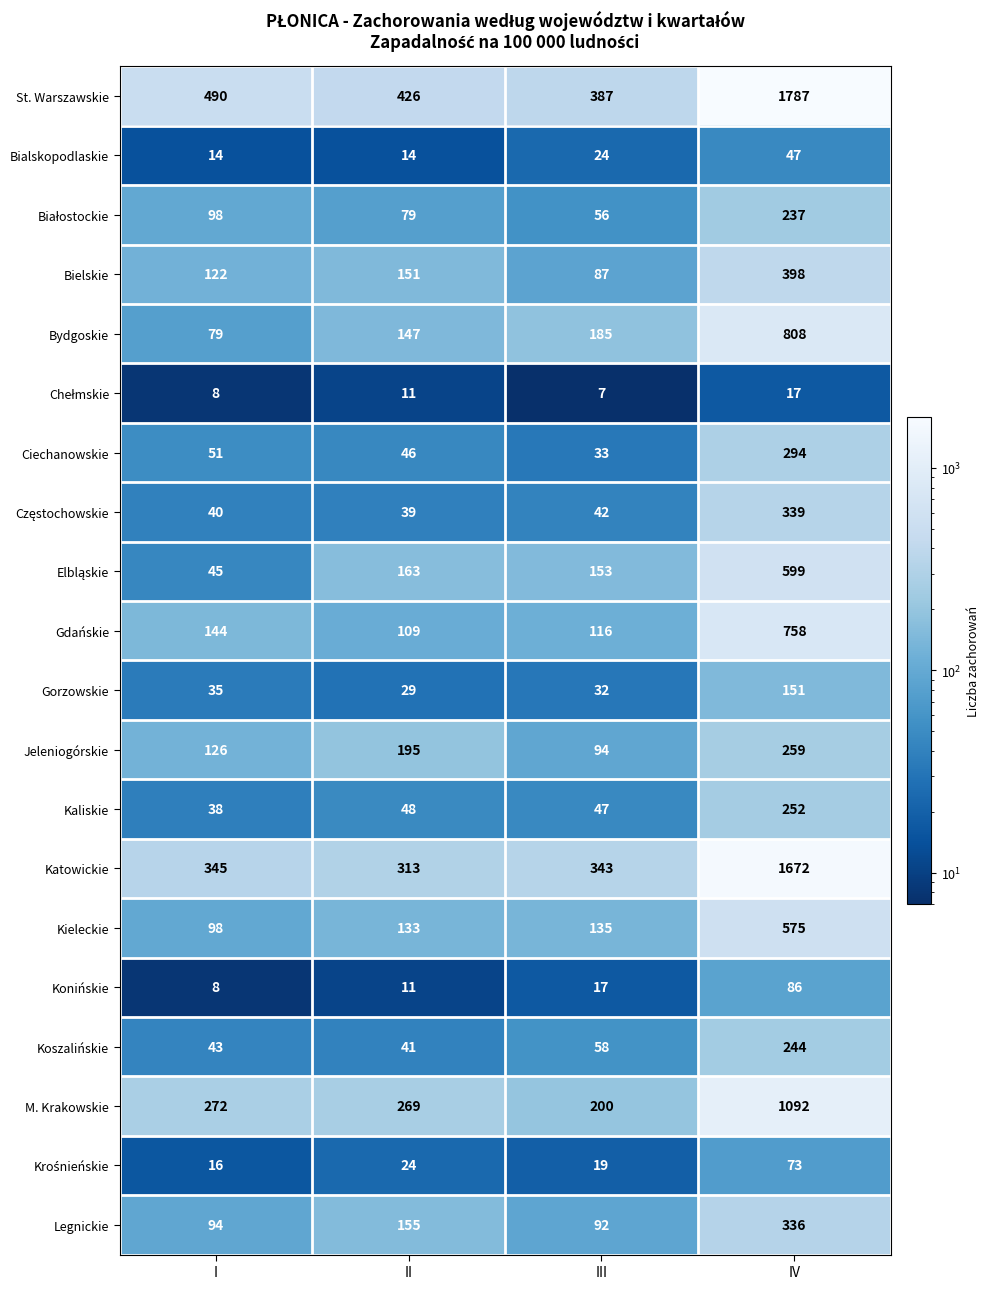

Which series has the largest range (max minus min)?

St. Warszawskie